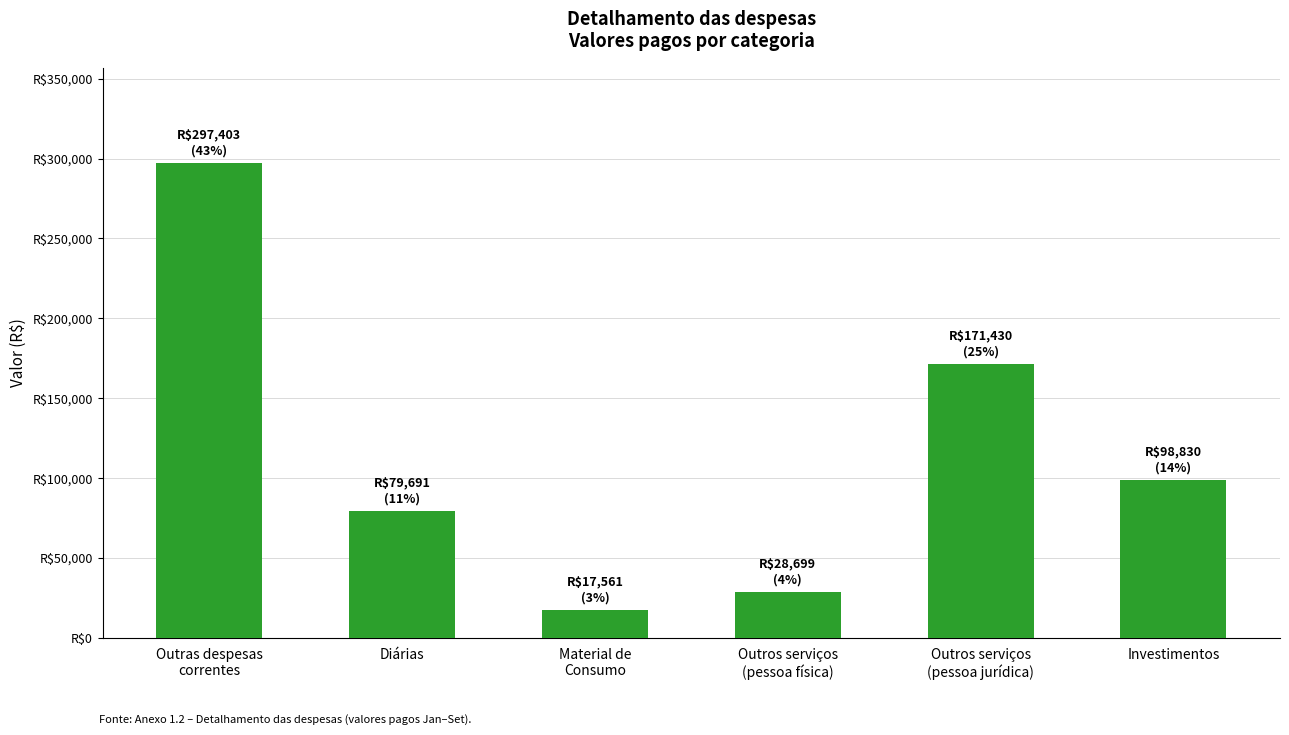

Does the chart contain any negative values?

No